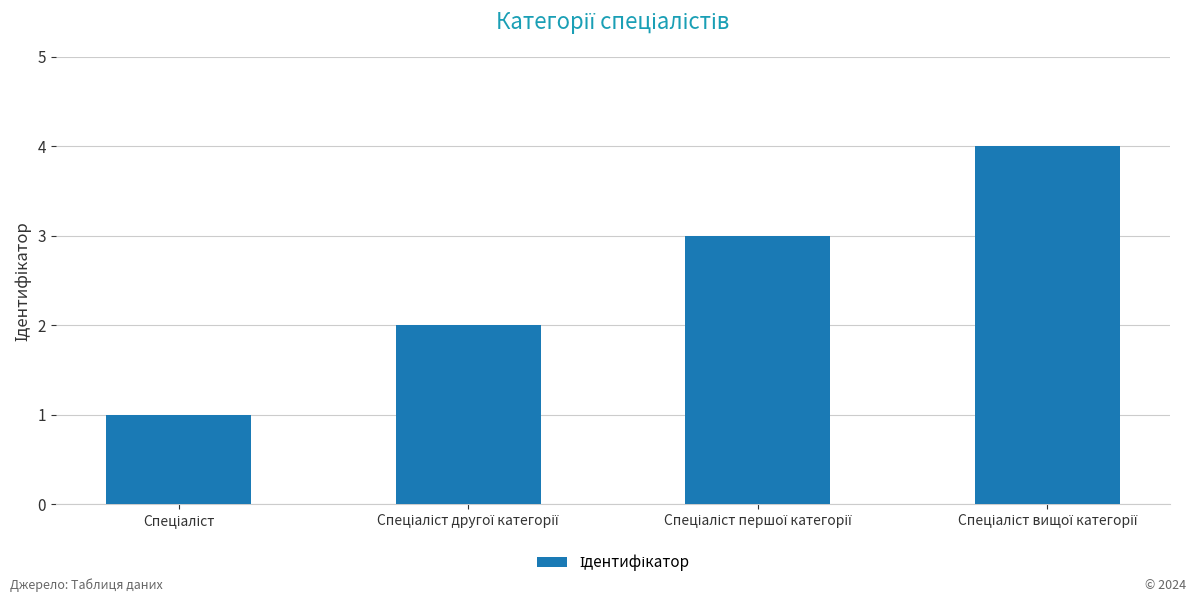

What is the maximum value shown in the chart?

4